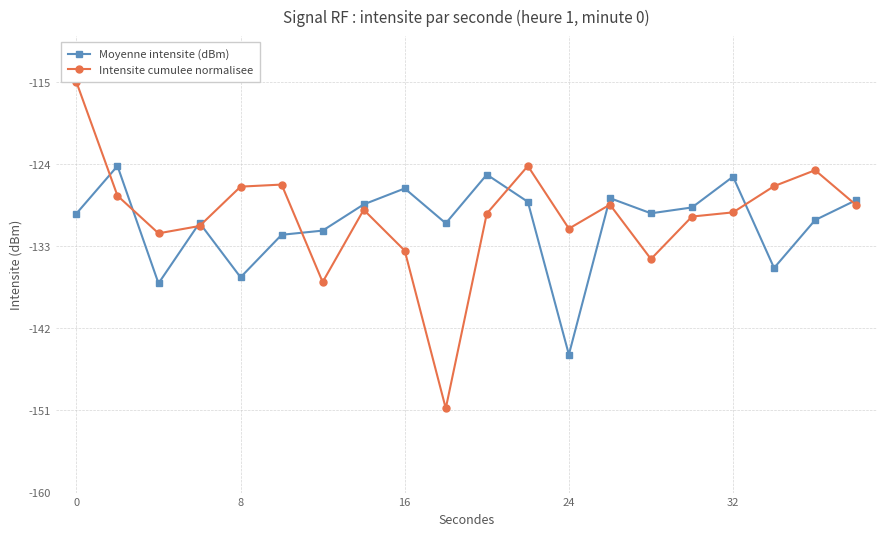

Which series has the widest spread of values?

Intensite cumulee normalisee